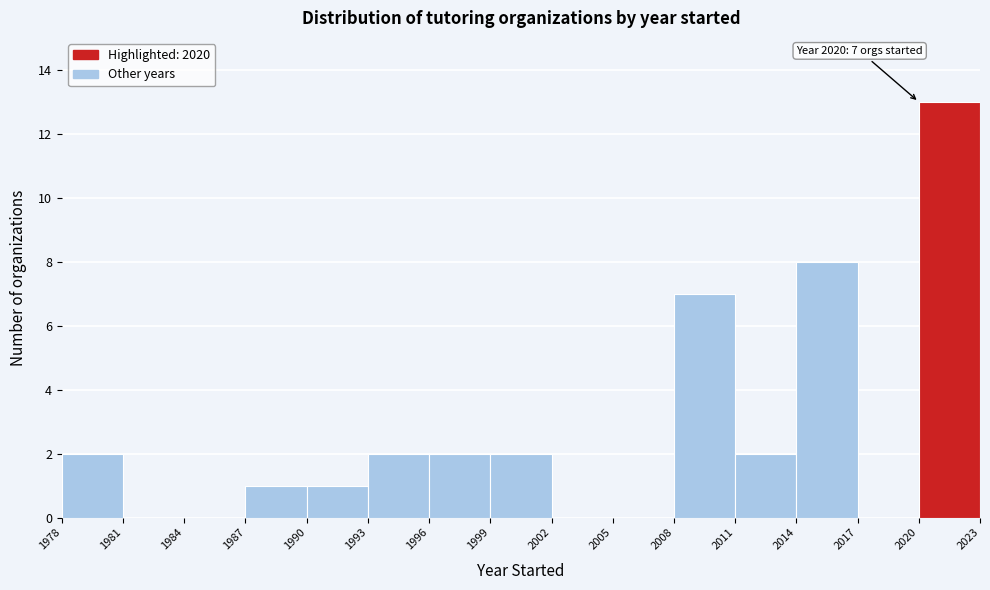

Which range on the x-axis has the tallest bar?

2020 to 2023